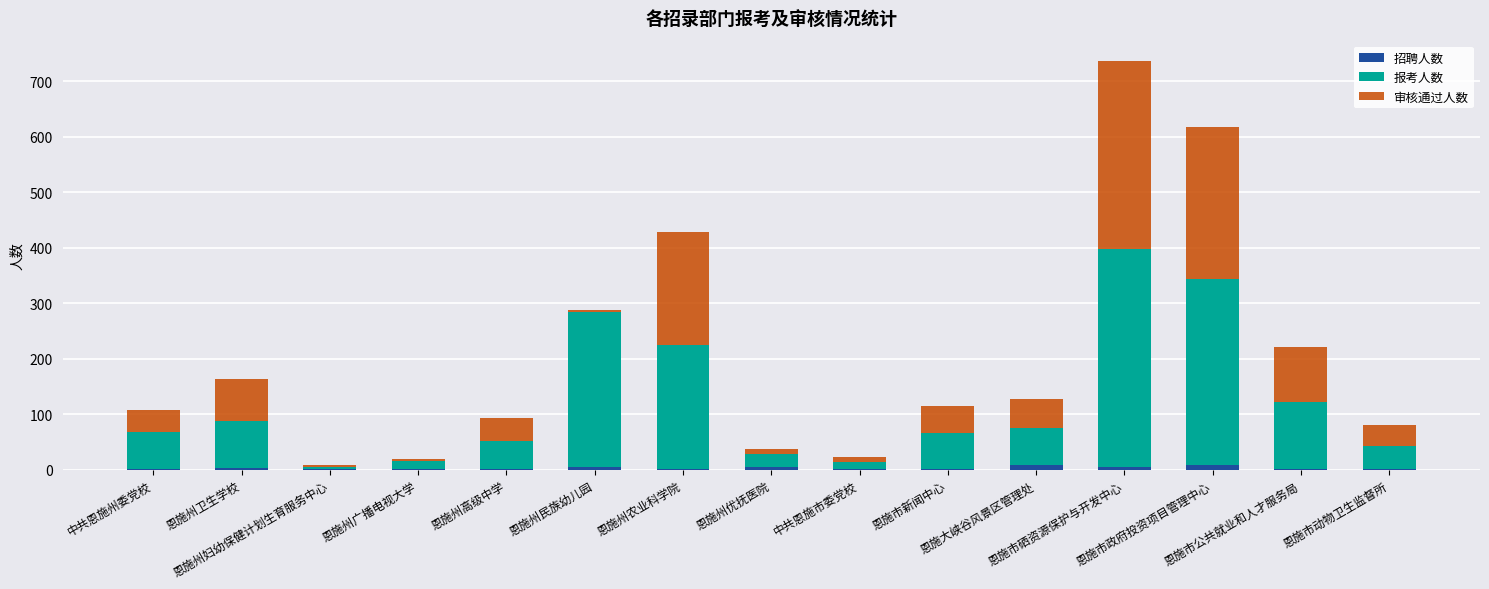

What is the sum of all 招聘人数 values?

50